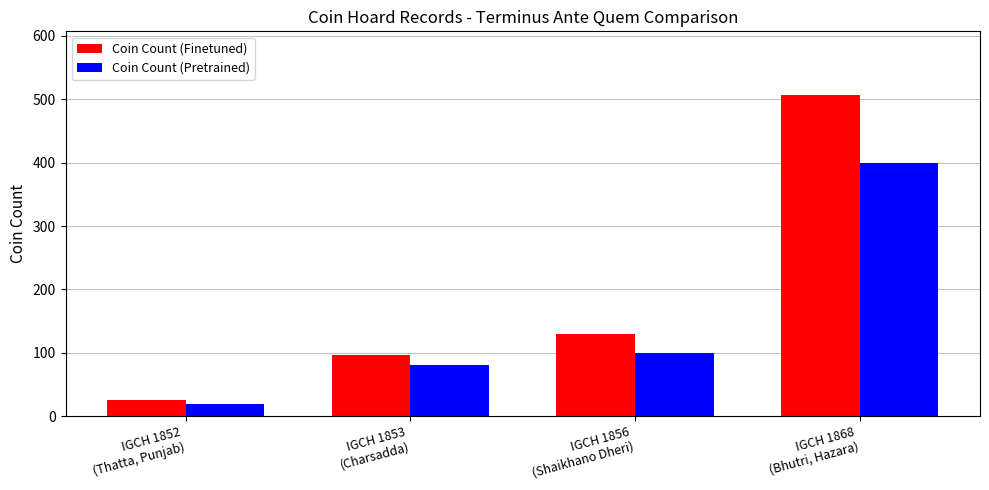

What is the greatest value displayed?

506